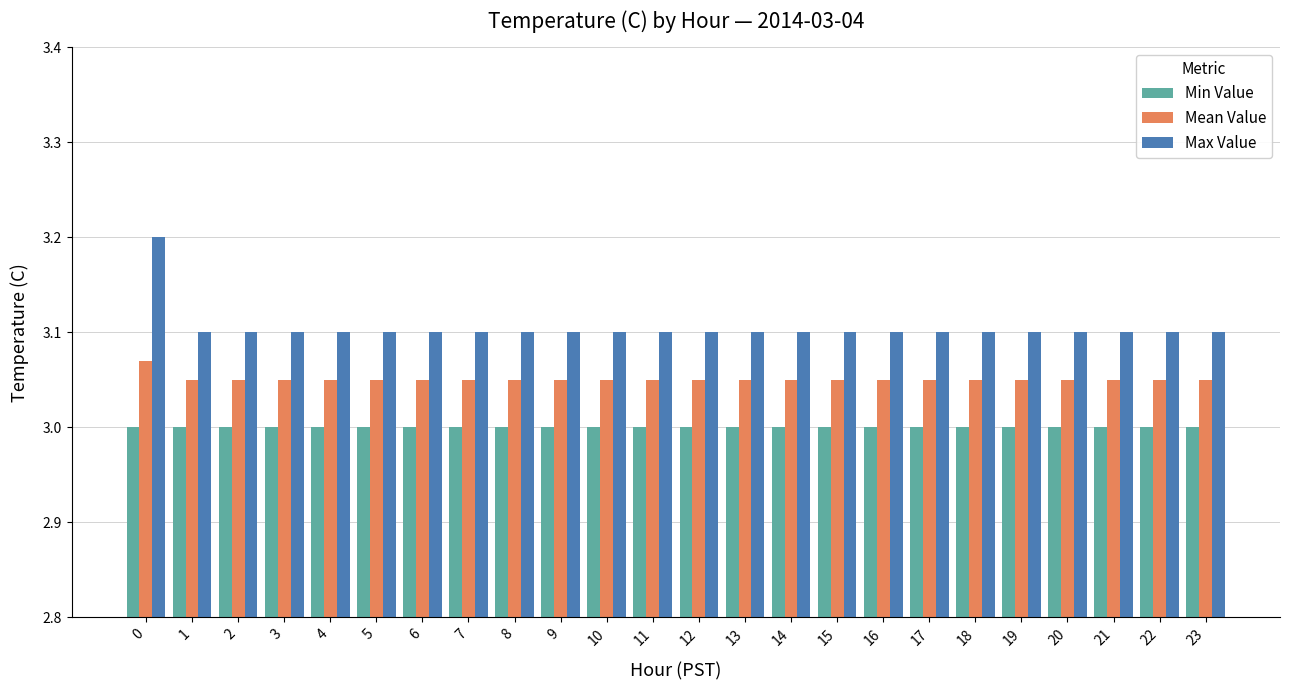

What is the total value across all series at 9?

9.2